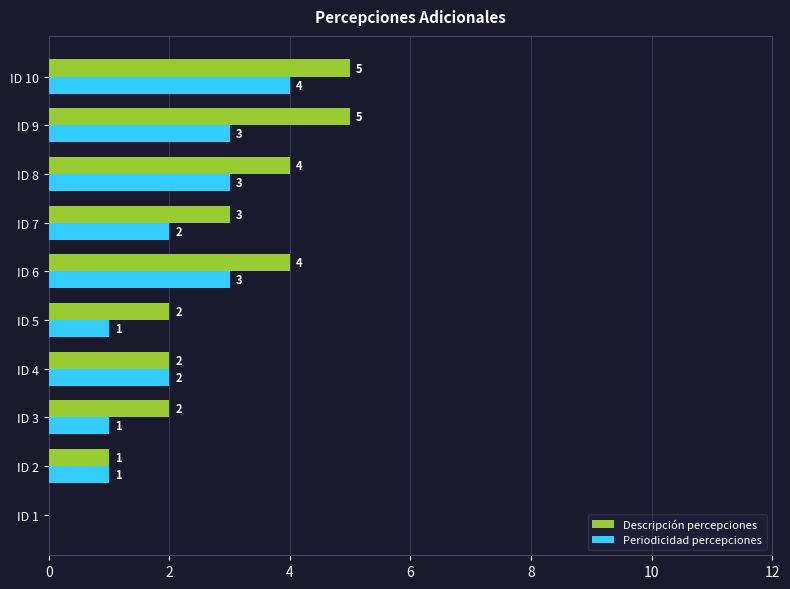

What is the highest value of the Periodicidad percepciones series?

4